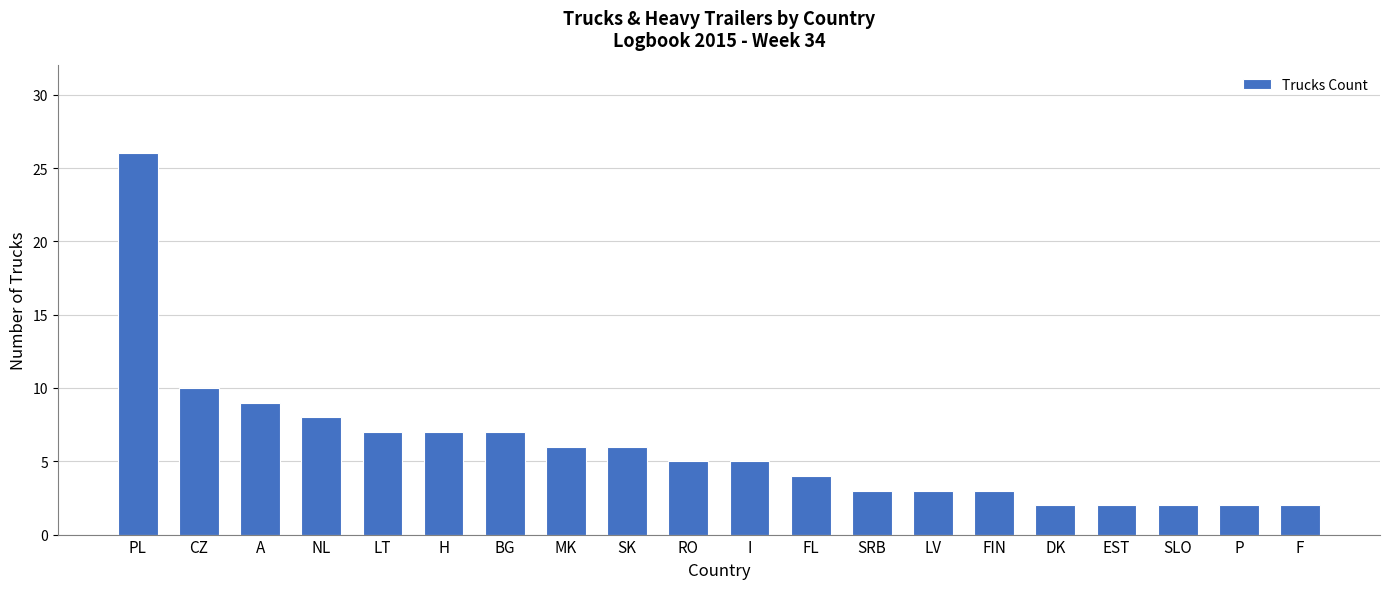

What is the ratio of the value at I to the value at BG?

0.7